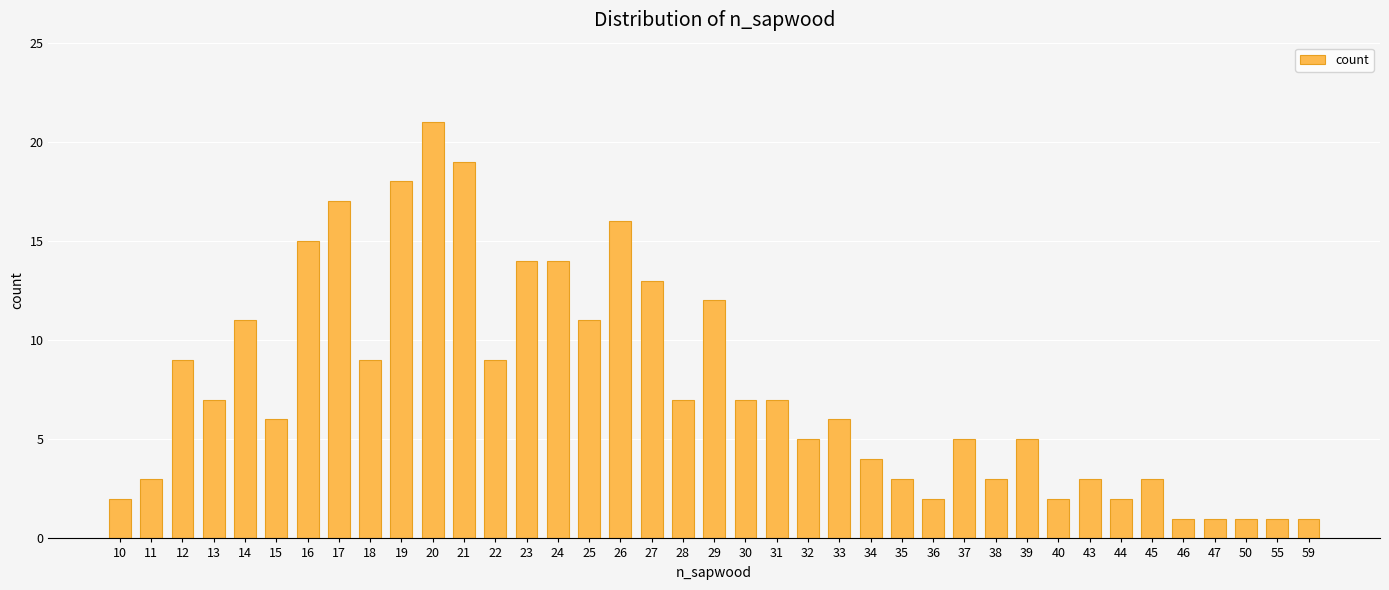

How many distinct data groups are displayed?

1